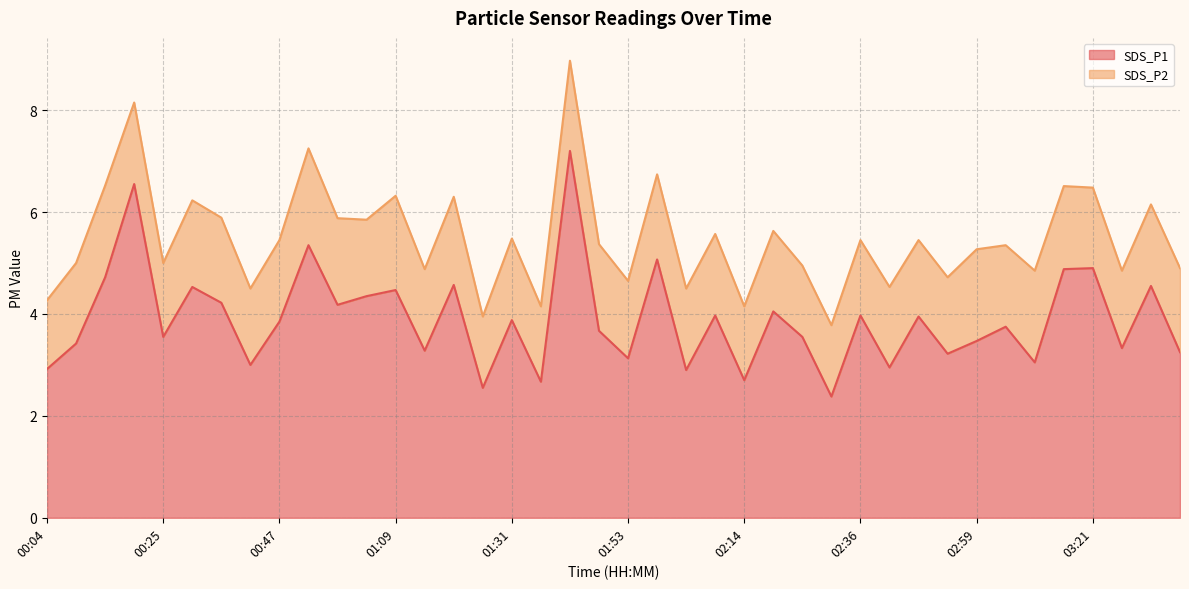

What is the change in value from 01:42 to 02:48?

-3.2